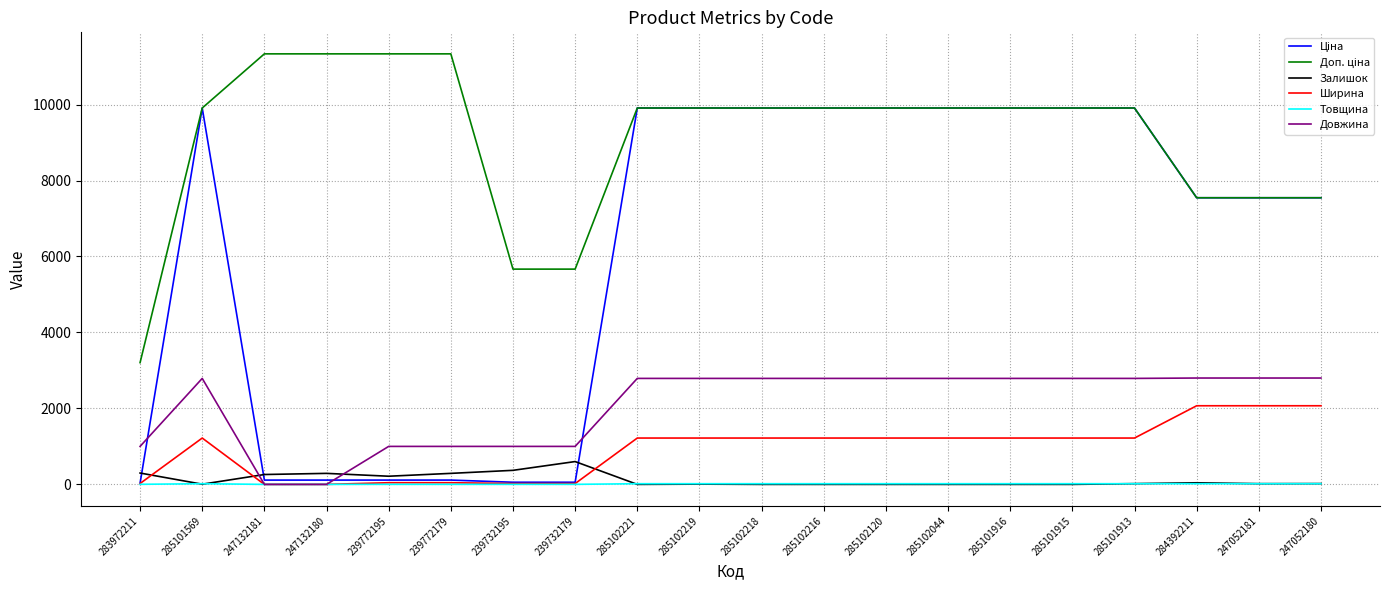

Where is the first local maximum for Ширина?

285101569